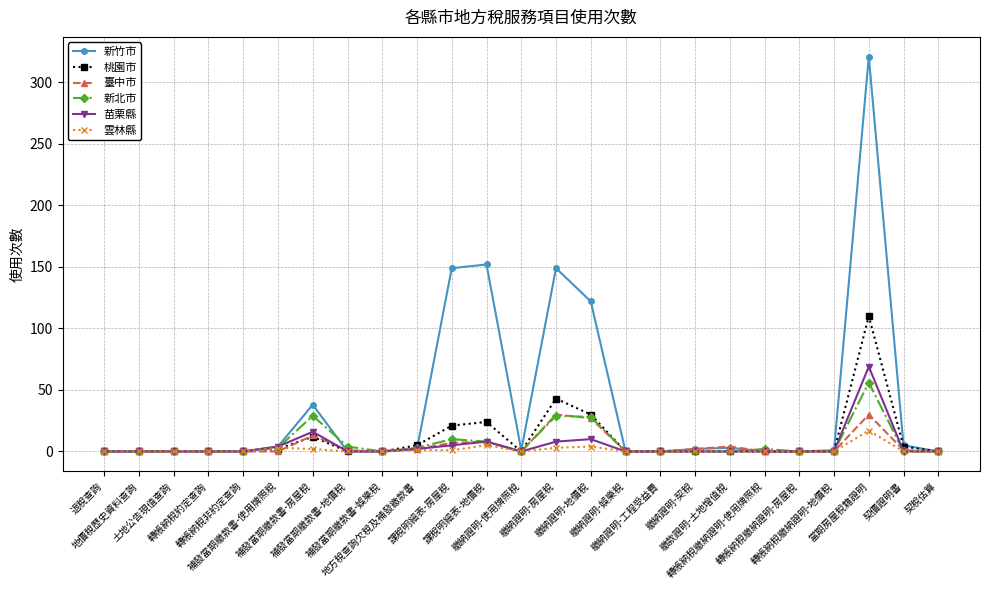

What is the label of the 14th point from the right?

課稅明細表-地價稅